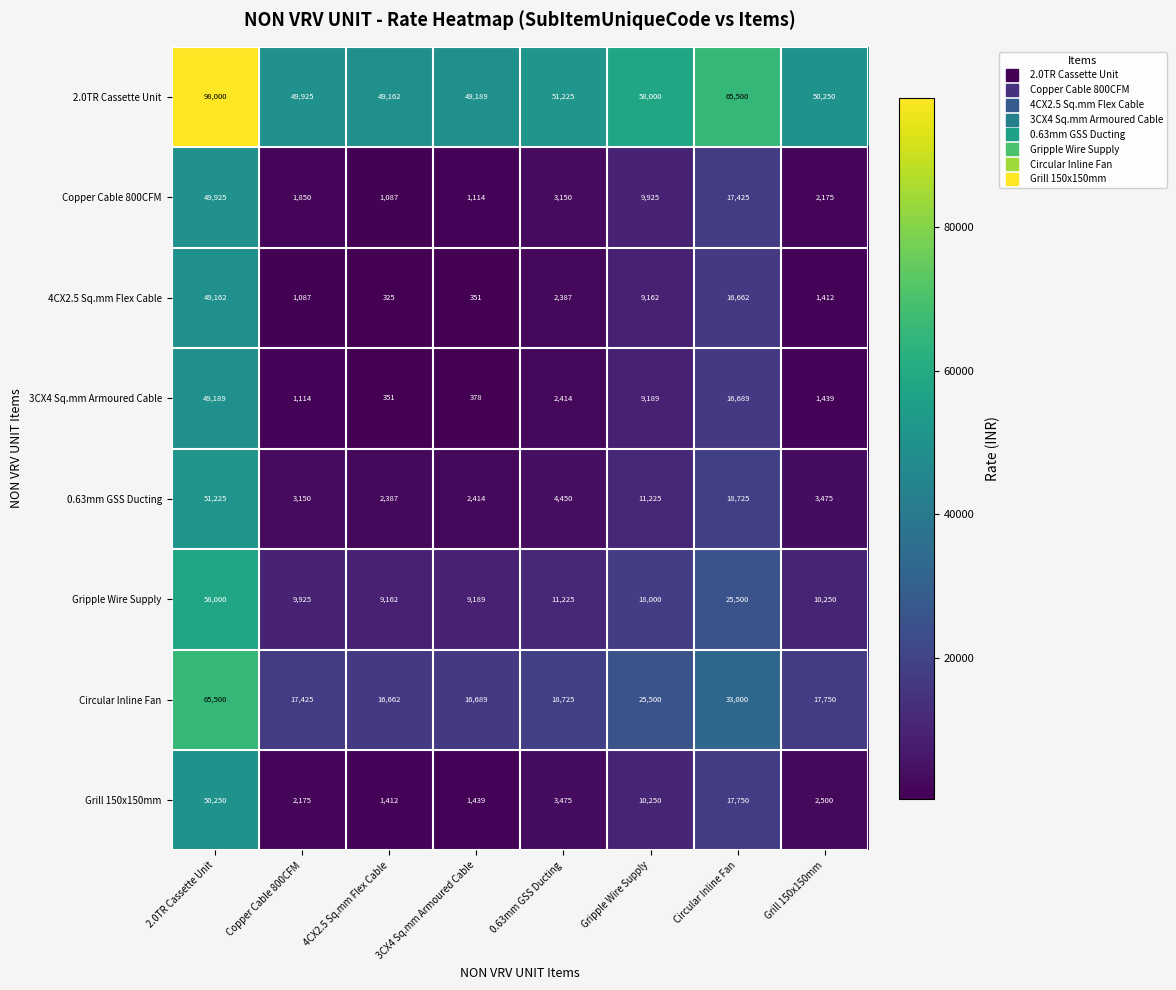

What is the sum of all Copper Cable 800CFM values?

86651